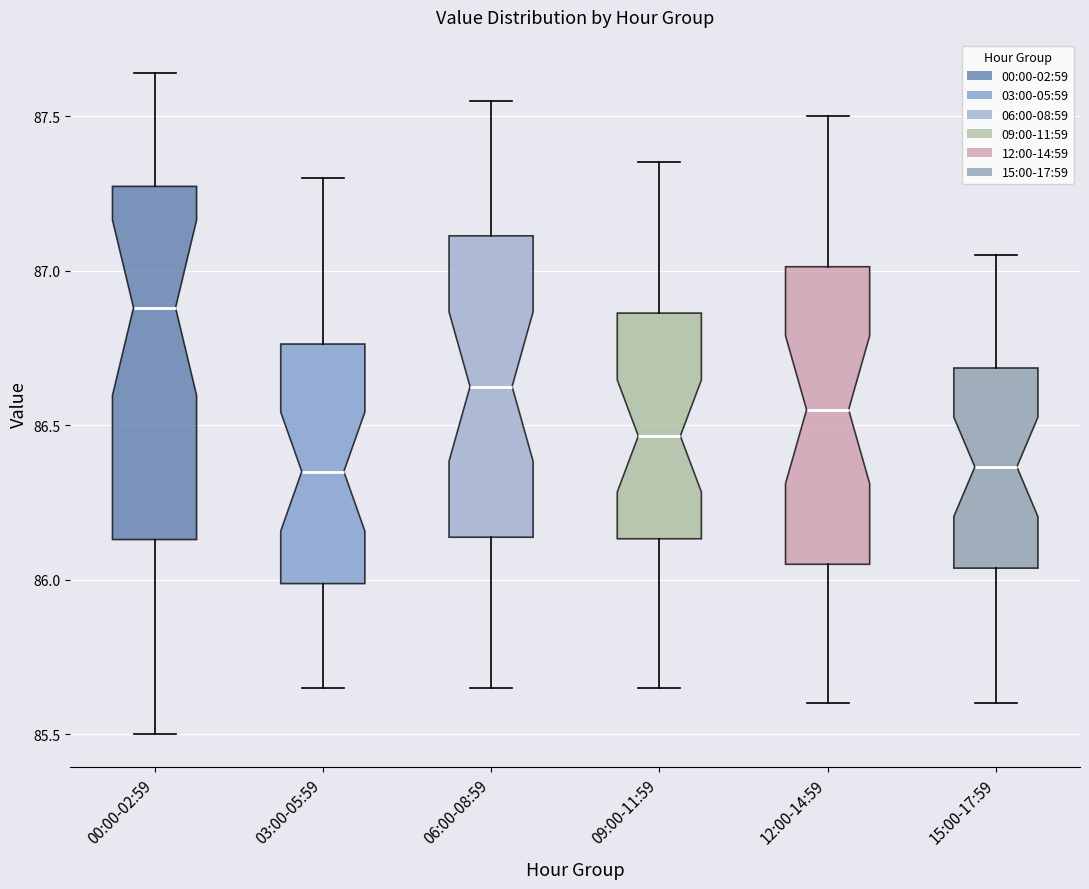

Reading left to right, transcribe this box plot: for each box, give where its median line is, the range the box spans, and where its two whiskers end, as read against the y-axis. The values are not printed on the chart, so give them approximately, as read against the axis.

00:00-02:59: median 86.90, box 86.15 to 87.25, whiskers 85.50 to 87.65
03:00-05:59: median 86.35, box 86.00 to 86.75, whiskers 85.65 to 87.30
06:00-08:59: median 86.65, box 86.15 to 87.10, whiskers 85.65 to 87.55
09:00-11:59: median 86.45, box 86.15 to 86.85, whiskers 85.65 to 87.35
12:00-14:59: median 86.55, box 86.05 to 87.00, whiskers 85.60 to 87.50
15:00-17:59: median 86.35, box 86.05 to 86.70, whiskers 85.60 to 87.05